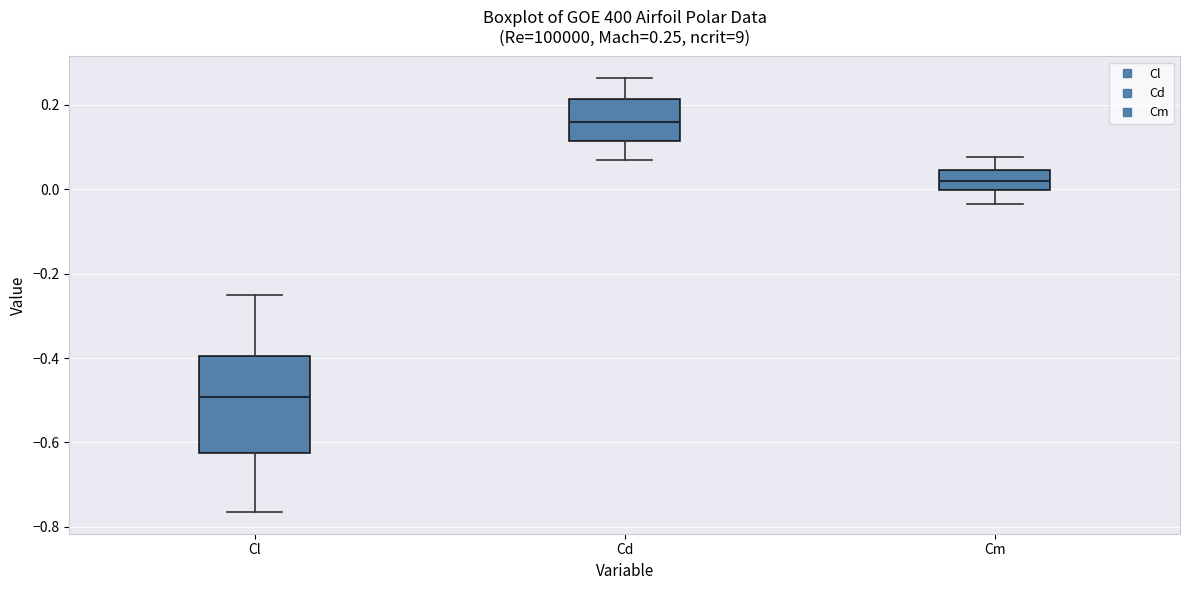

Which box has the highest median line?

Cd